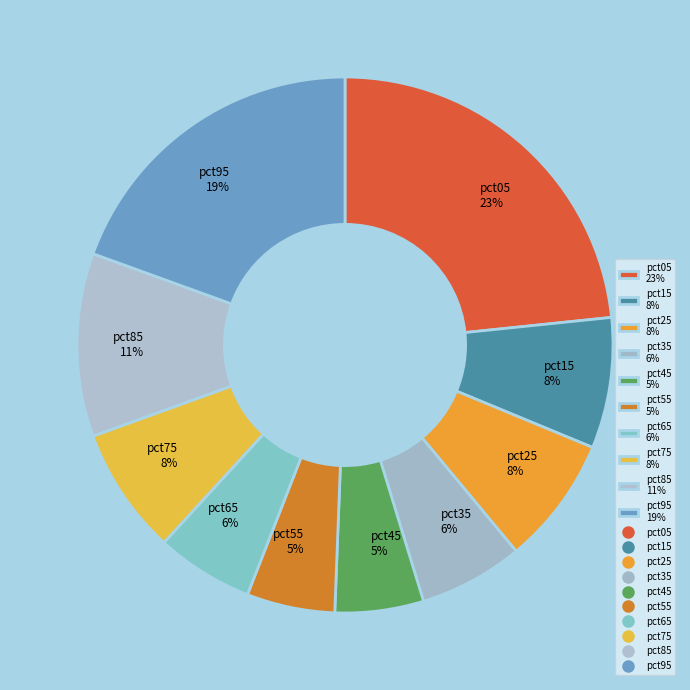

Between pct75 and pct95, which is larger?

pct95